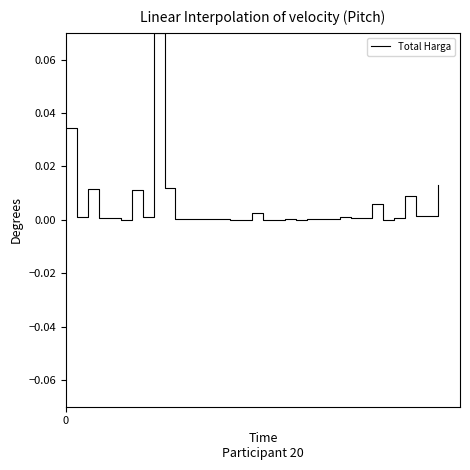

How many lines are shown in the chart?

1